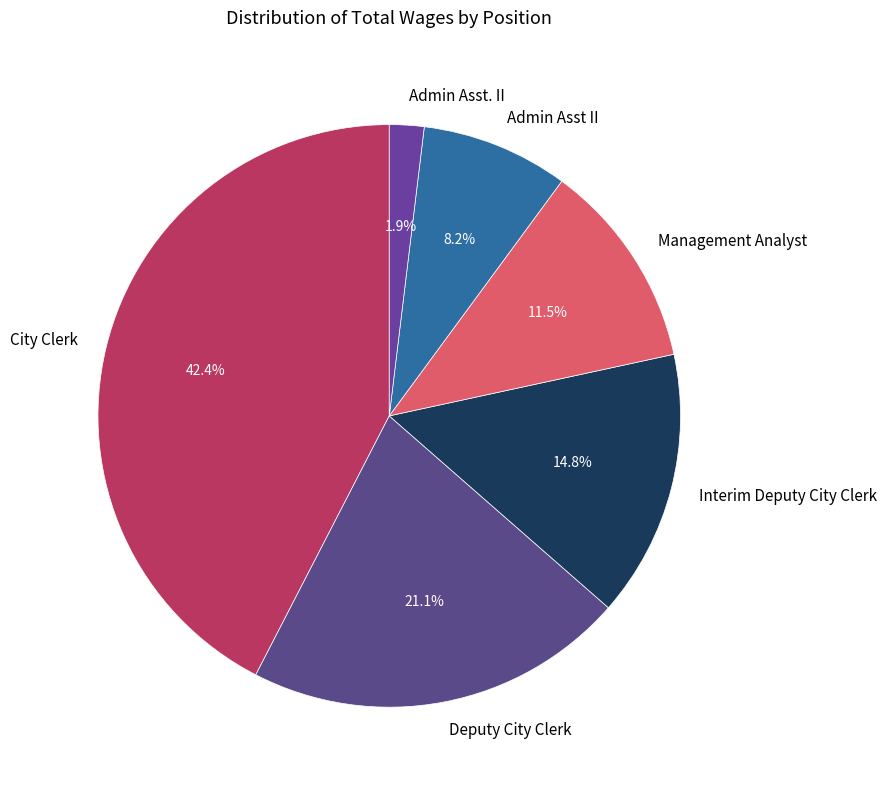

Between Admin Asst II and City Clerk, which is larger?

City Clerk